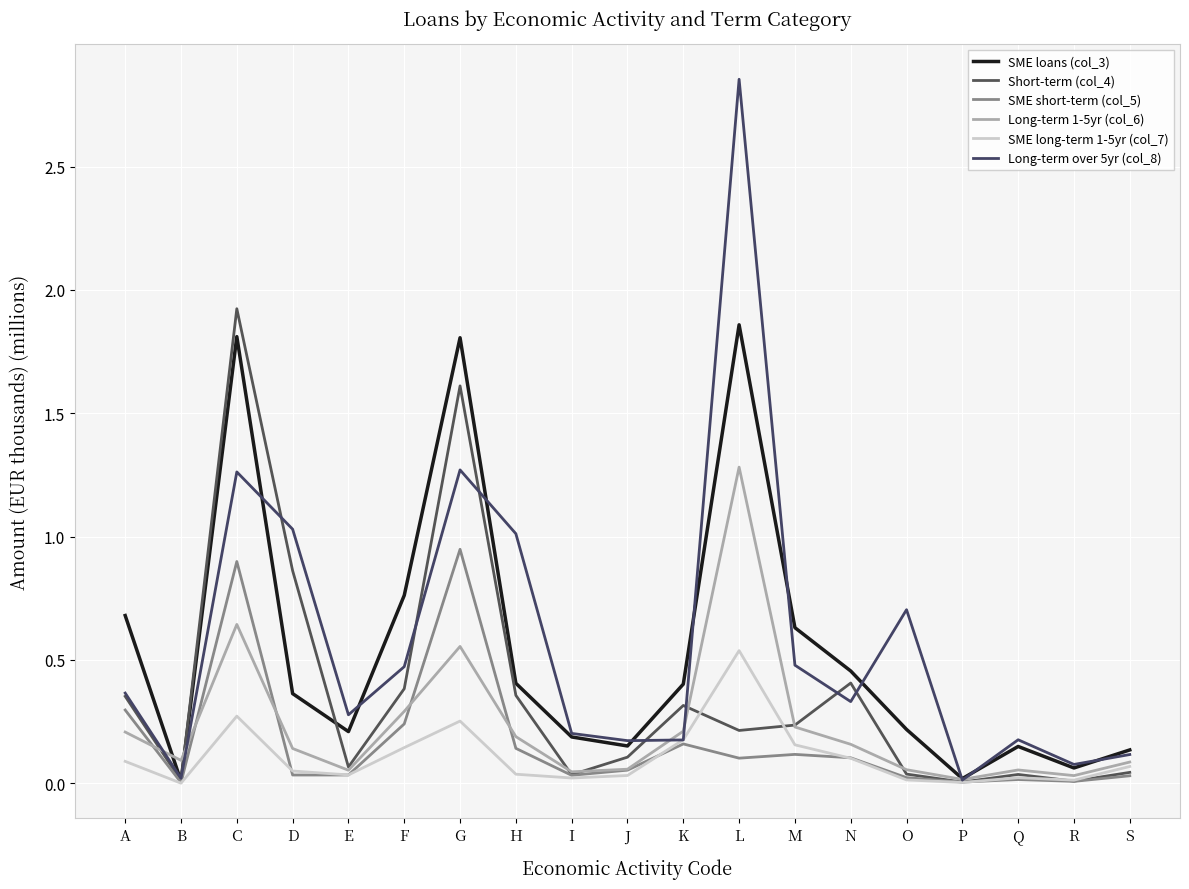

Rank the series by their maximum value, from highest to lowest.

Long-term over 5yr (col_8), Short-term (col_4), SME loans (col_3), Long-term 1-5yr (col_6), SME short-term (col_5), SME long-term 1-5yr (col_7)